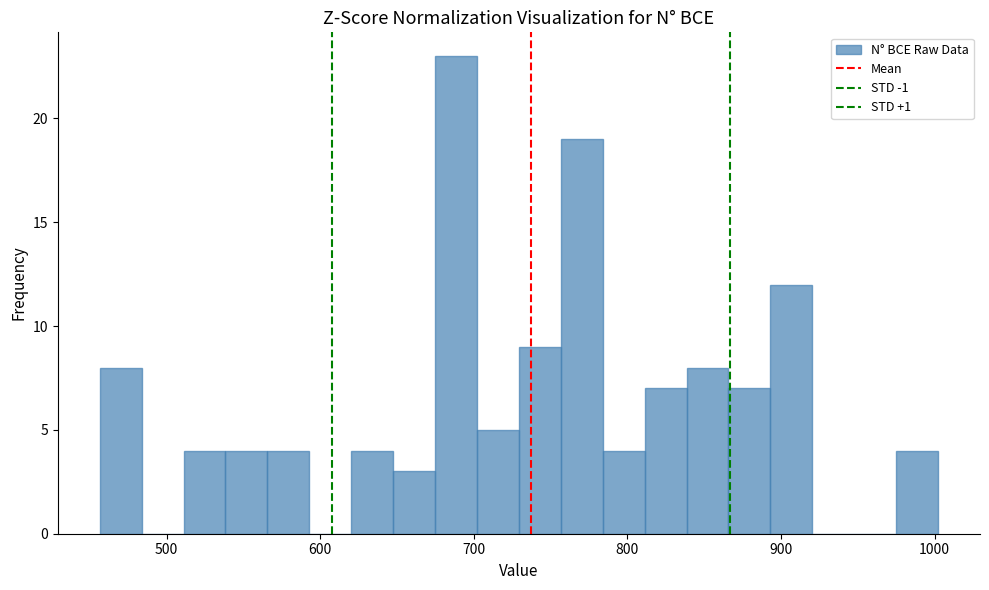

Around what value on the x-axis is the tallest bar? Give the approximate position of its centre, as read against the axis.

690